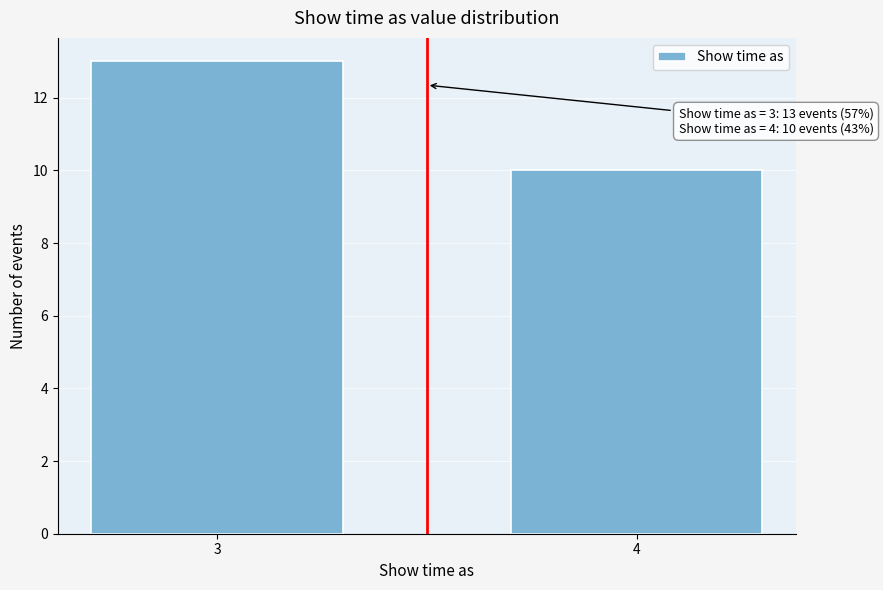

Reading right to left, extract all data points from this chart.

10	13